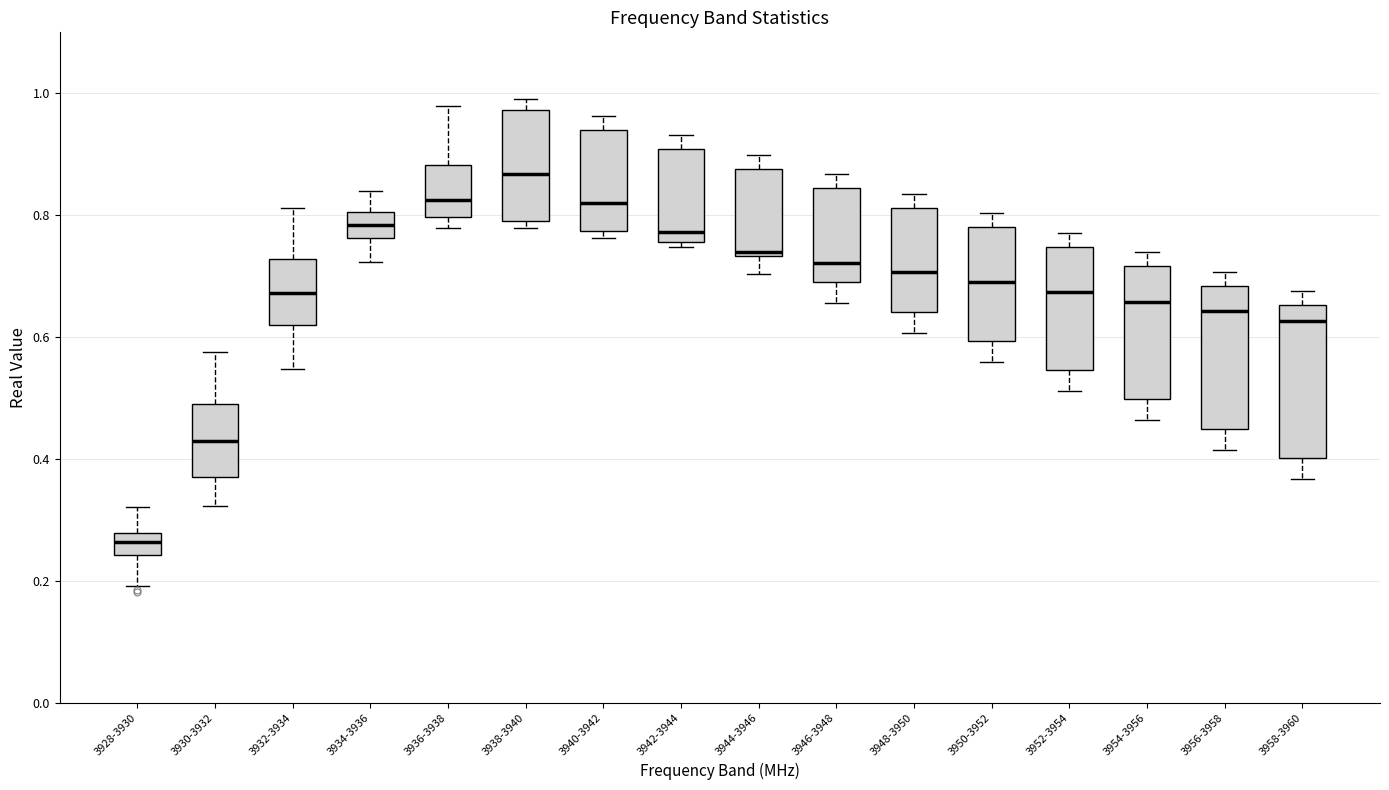

Reading left to right, transcribe this box plot: for each box, give where its median line is, the range the box spans, and where its two whiskers end, as read against the y-axis. The values are not printed on the chart, so give them approximately, as read against the axis.

3928-3930: median 0.26, box 0.24 to 0.28, whiskers 0.20 to 0.32
3930-3932: median 0.42, box 0.38 to 0.50, whiskers 0.32 to 0.58
3932-3934: median 0.68, box 0.62 to 0.72, whiskers 0.54 to 0.82
3934-3936: median 0.78, box 0.76 to 0.80, whiskers 0.72 to 0.84
3936-3938: median 0.82, box 0.80 to 0.88, whiskers 0.78 to 0.98
3938-3940: median 0.86, box 0.80 to 0.98, whiskers 0.78 to 1.00
3940-3942: median 0.82, box 0.78 to 0.94, whiskers 0.76 to 0.96
3942-3944: median 0.78, box 0.76 to 0.90, whiskers 0.74 to 0.94
3944-3946: median 0.74 (just above the box's lower edge), box 0.74 to 0.88, whiskers 0.70 to 0.90
3946-3948: median 0.72, box 0.68 to 0.84, whiskers 0.66 to 0.86
3948-3950: median 0.70, box 0.64 to 0.82, whiskers 0.60 to 0.84
3950-3952: median 0.70, box 0.60 to 0.78, whiskers 0.56 to 0.80
3952-3954: median 0.68, box 0.54 to 0.74, whiskers 0.52 to 0.78
3954-3956: median 0.66, box 0.50 to 0.72, whiskers 0.46 to 0.74
3956-3958: median 0.64, box 0.44 to 0.68, whiskers 0.42 to 0.70
3958-3960: median 0.62, box 0.40 to 0.66, whiskers 0.36 to 0.68